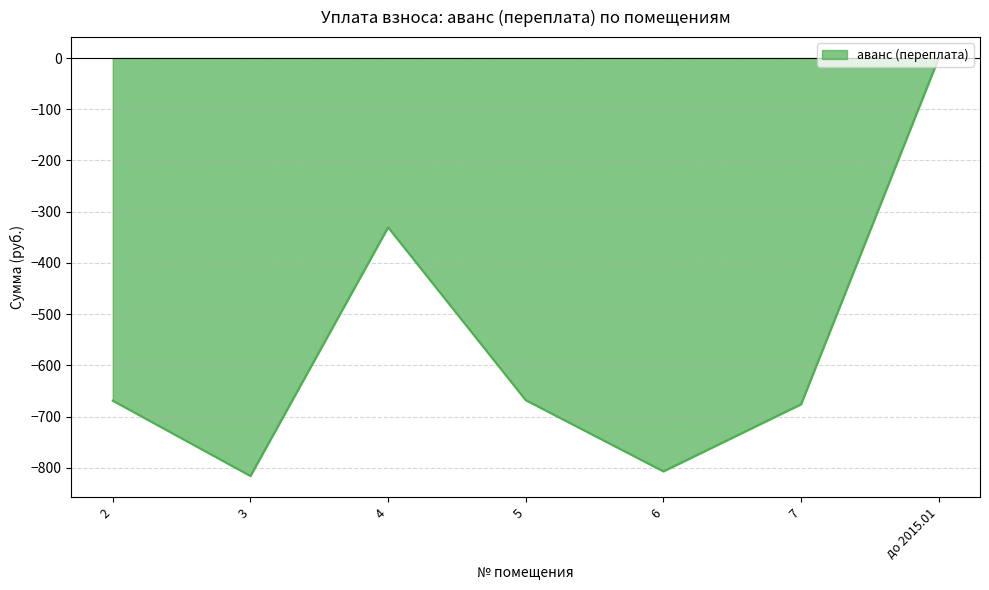

The value at 4 is -330.5. True or false?

True